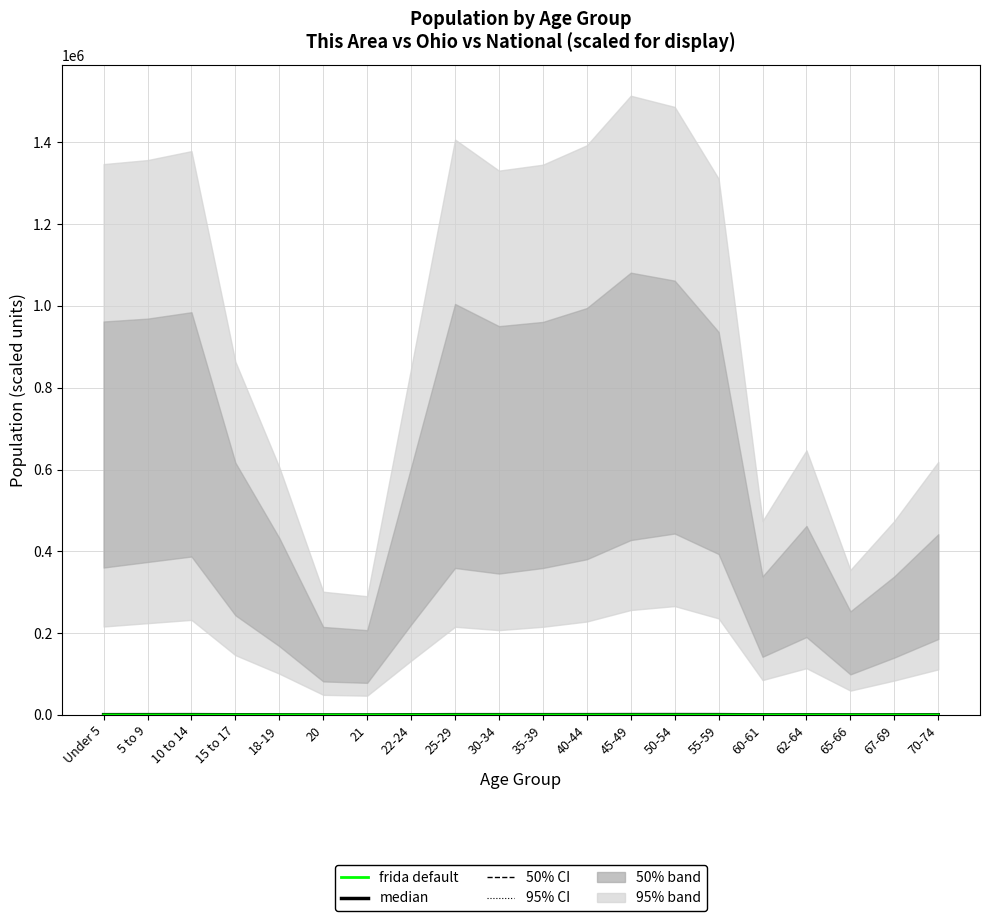

What is the sum of the median (Ohio /1000) values at 15 to 17 and 62-64?

868.3